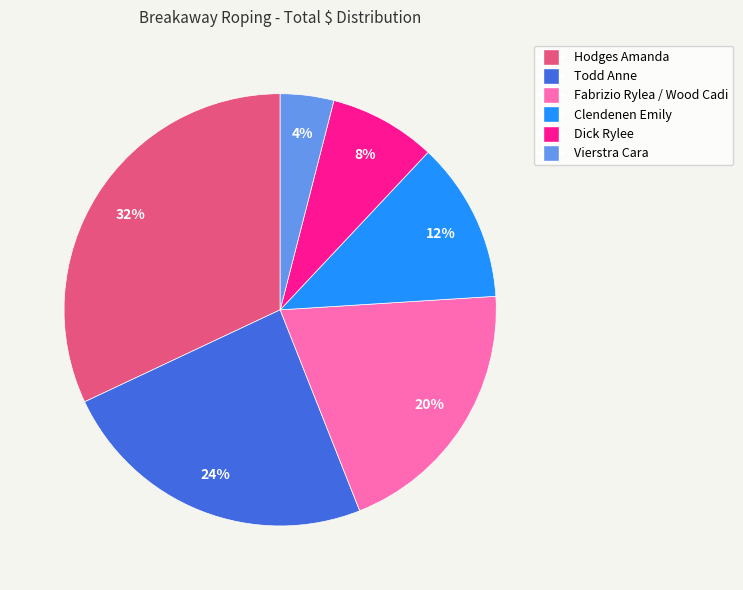

Which has a higher value, Vierstra Cara or Clendenen Emily?

Clendenen Emily